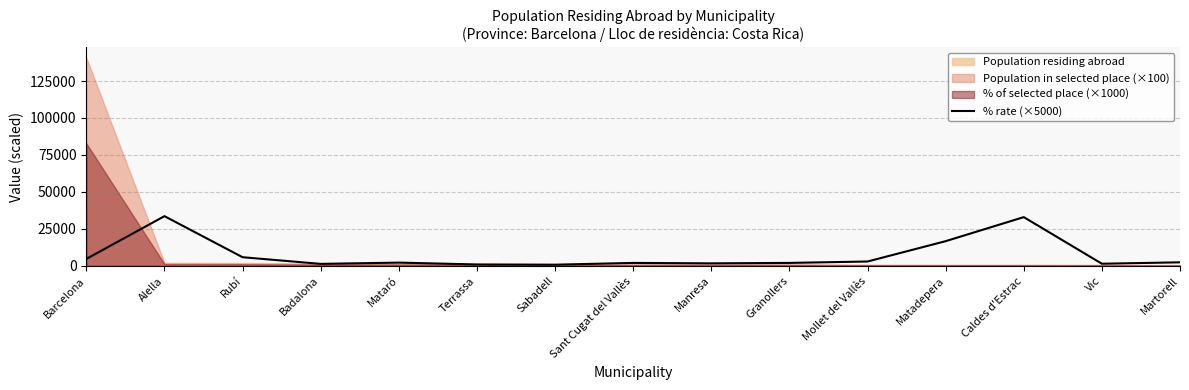

The chart shows a value of 1400.0 at Badalona. True or false?

True